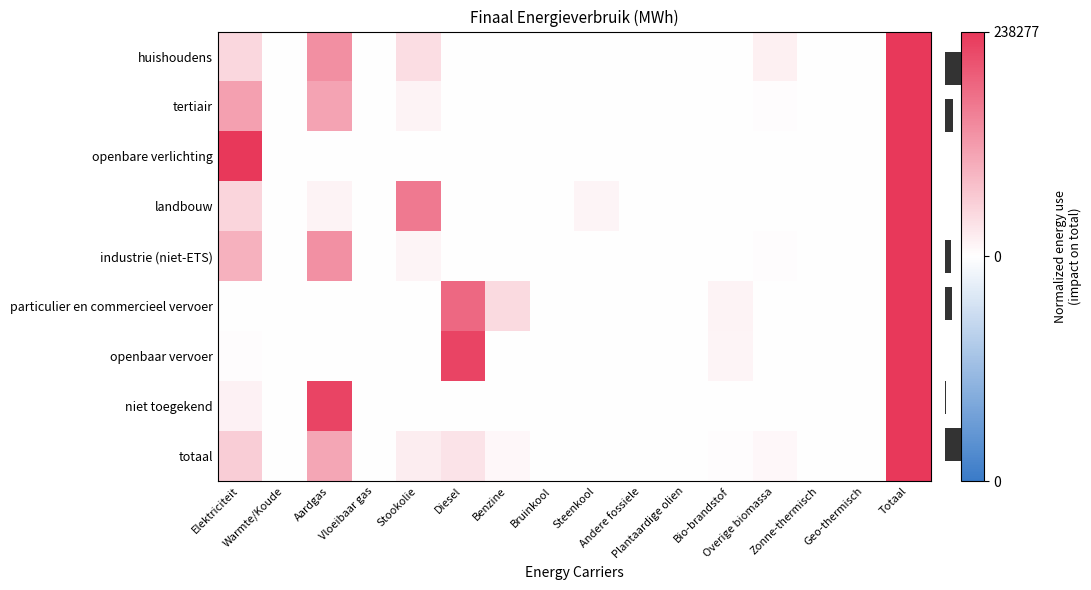

What is the maximum value shown in the chart?

1.0